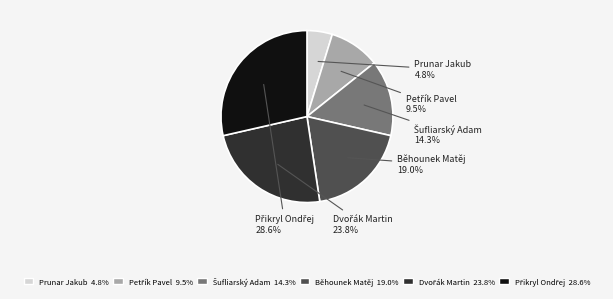

Which category has the smallest portion of the pie?

Prunar Jakub